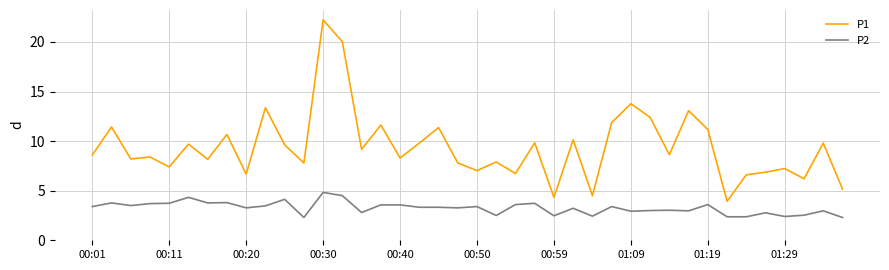

What is the maximum value for P2?

4.8